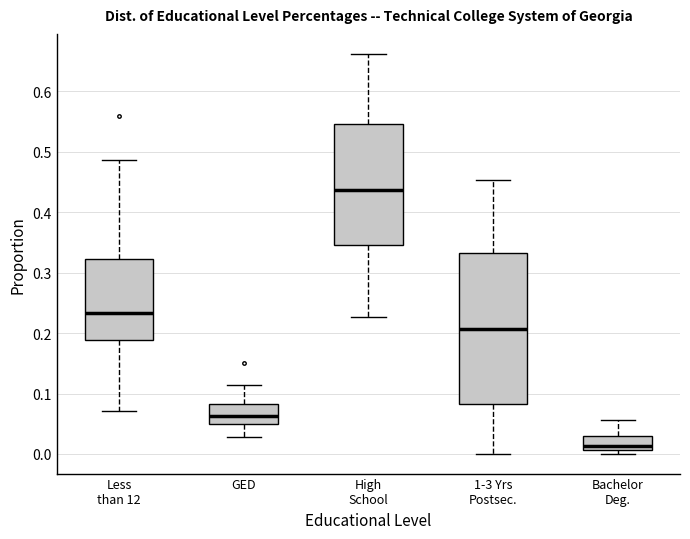

Comparing the boxes themselves (not the whiskers), which one is the tallest?

1-3 Yrs Postsec.